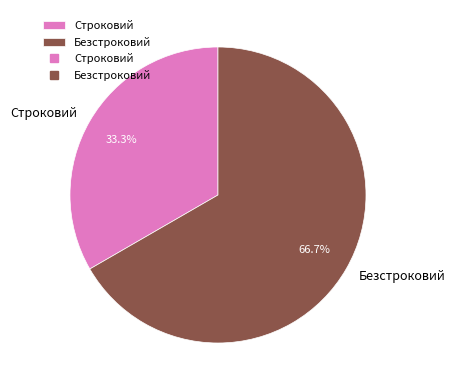

What is the smallest slice in the pie chart?

Строковий